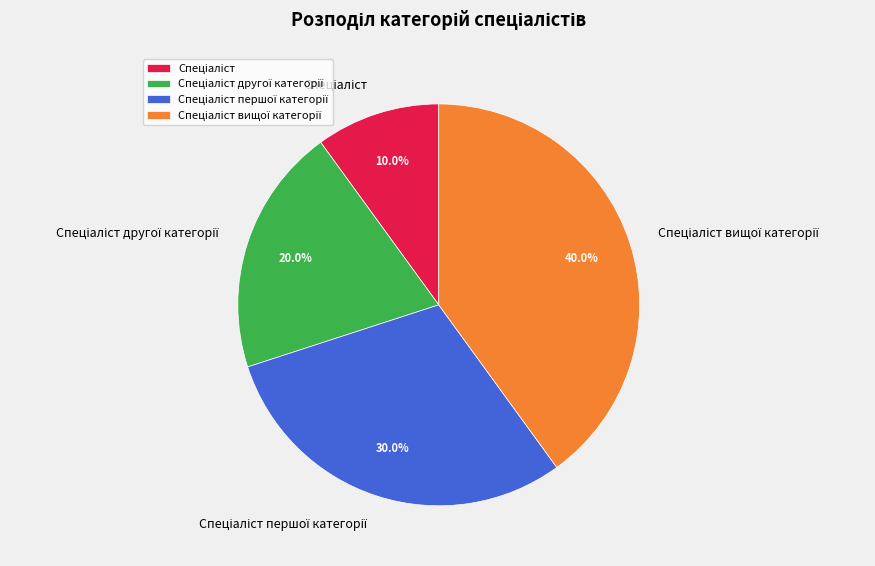

Is there a majority slice in this chart?

No